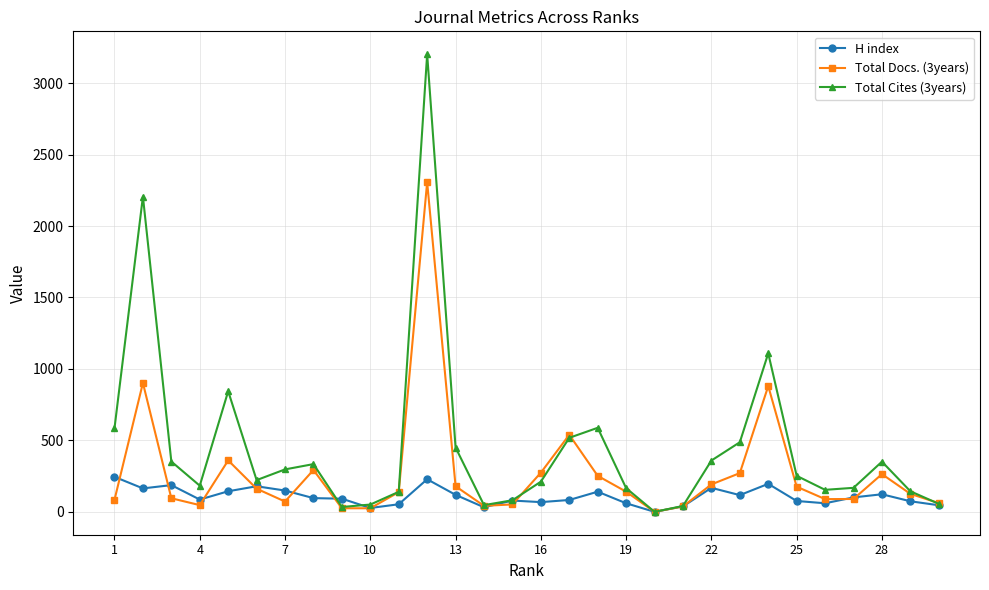

At how many categories does at least one series exceed 663?

4